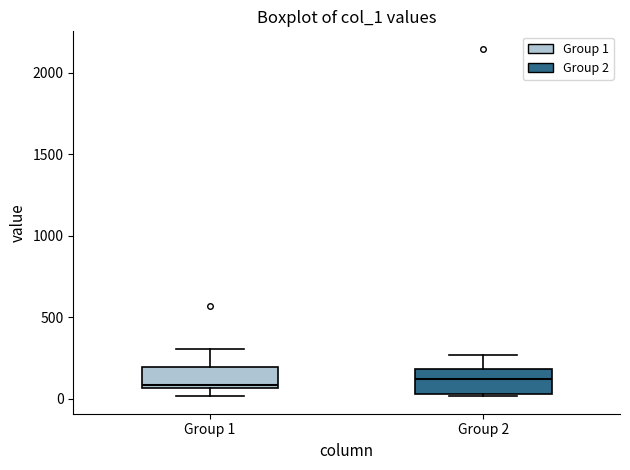

Reading left to right, transcribe this box plot: for each box, give where its median line is, the range the box spans, and where its two whiskers end, as read against the y-axis. The values are not printed on the chart, so give them approximately, as read against the axis.

Group 1: median 100, box 50 to 200, whiskers 0 to 300
Group 2: median 100, box 50 to 200, whiskers 0 to 250